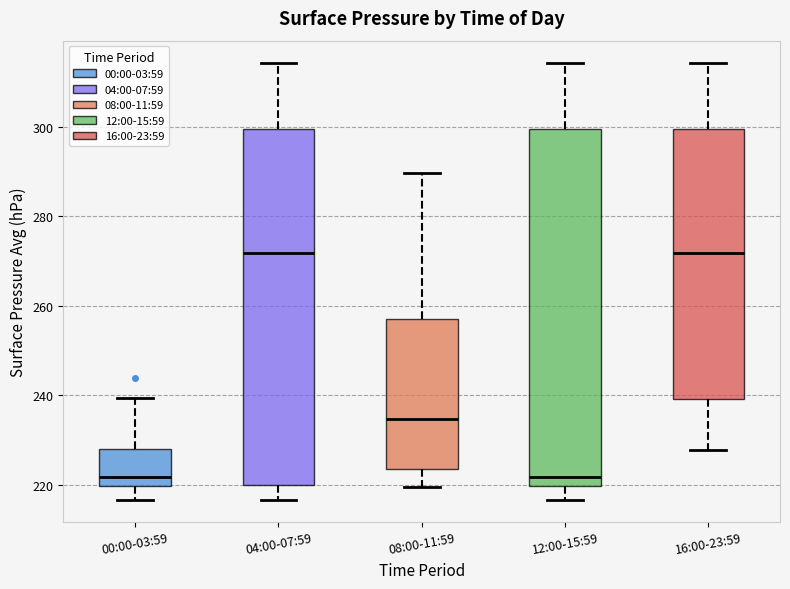

Where does the upper whisker of the box for 12:00-15:59 end on the y-axis? The values are not printed on the chart, so give them approximately, as read against the axis.

314